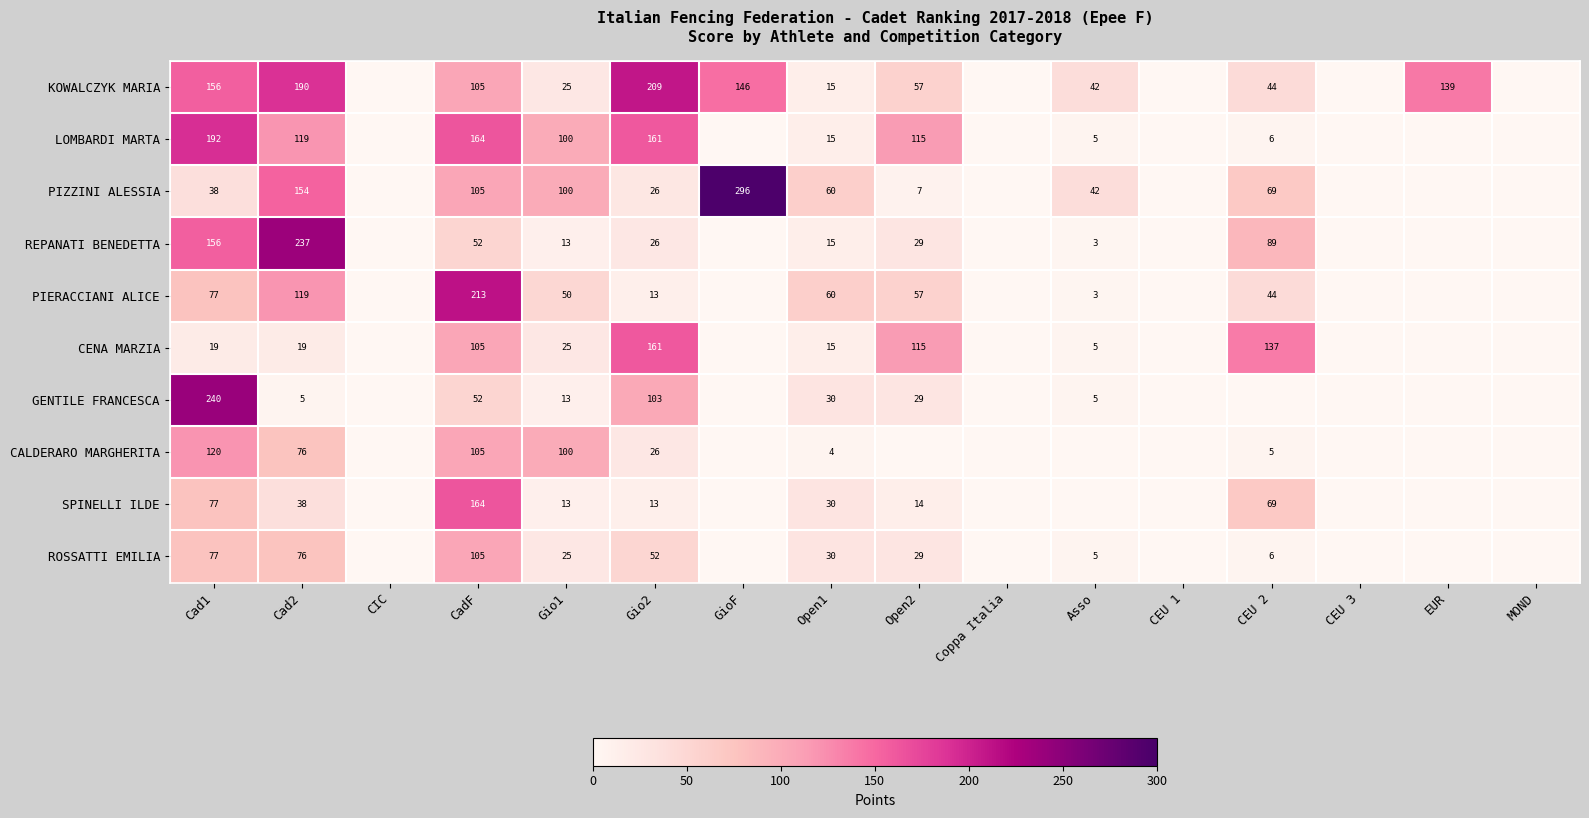

The value of KOWALCZYK MARIA at CadF is 181. True or false?

False